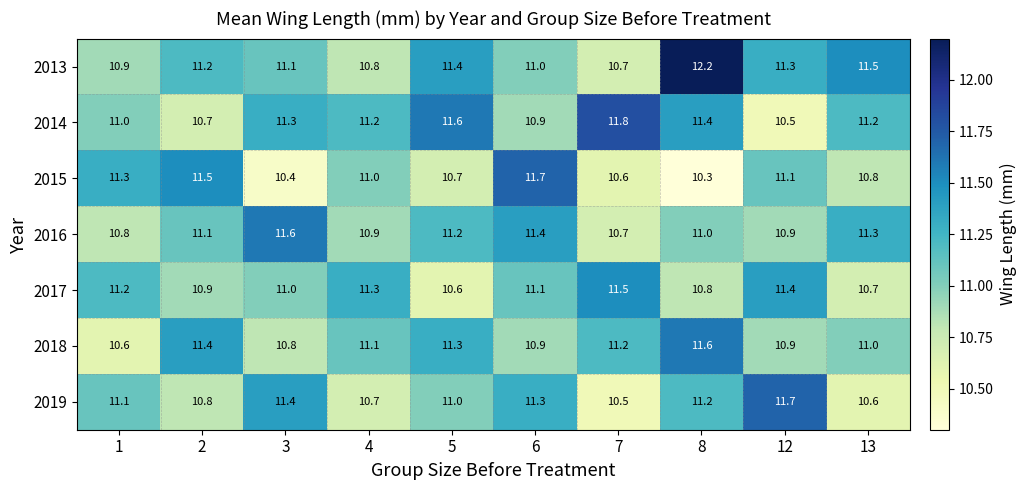

Count the number of data series in this chart.

7